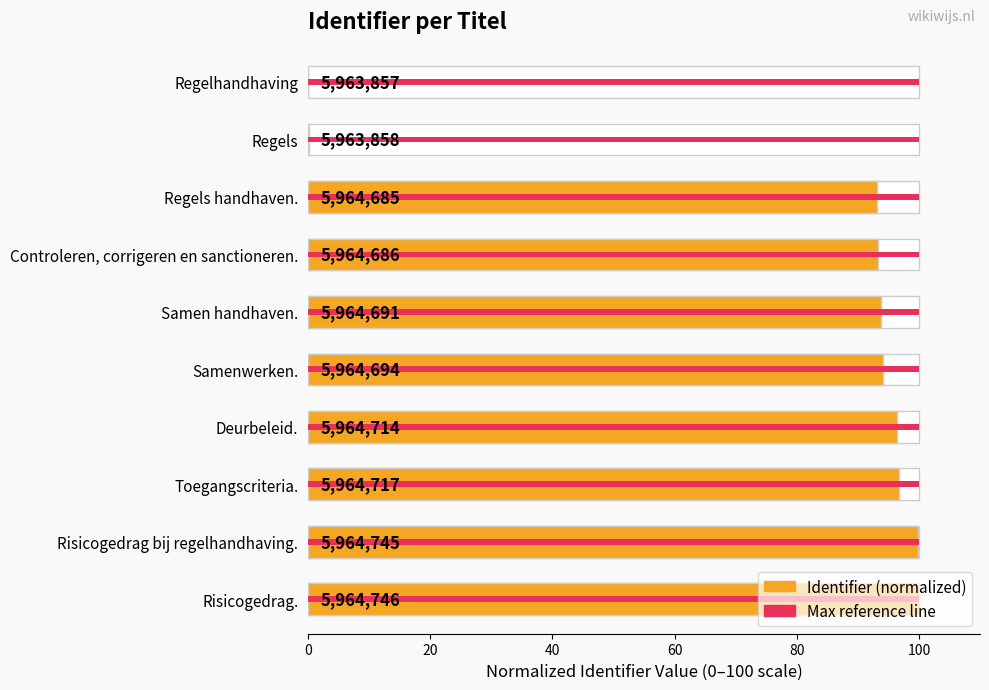

What is the average value?

76.7